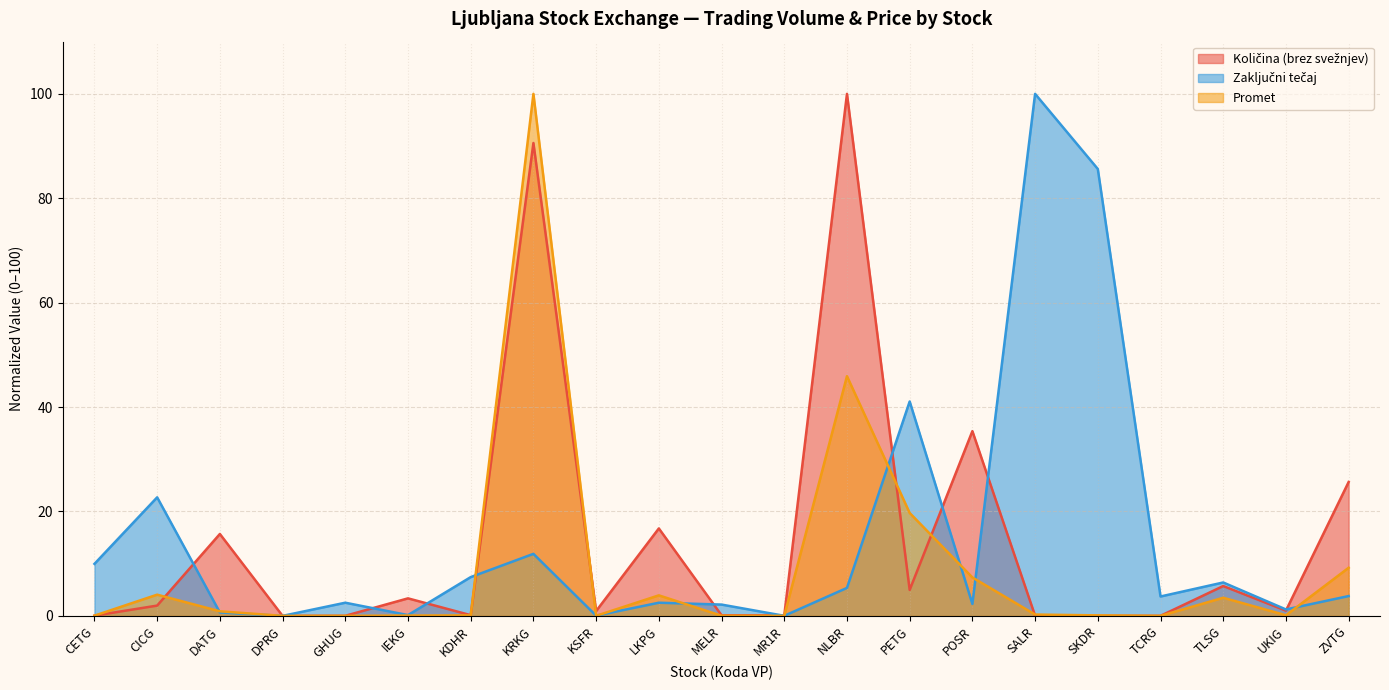

How many intersections are there between Promet and Količina (brez svežnjev)?

8